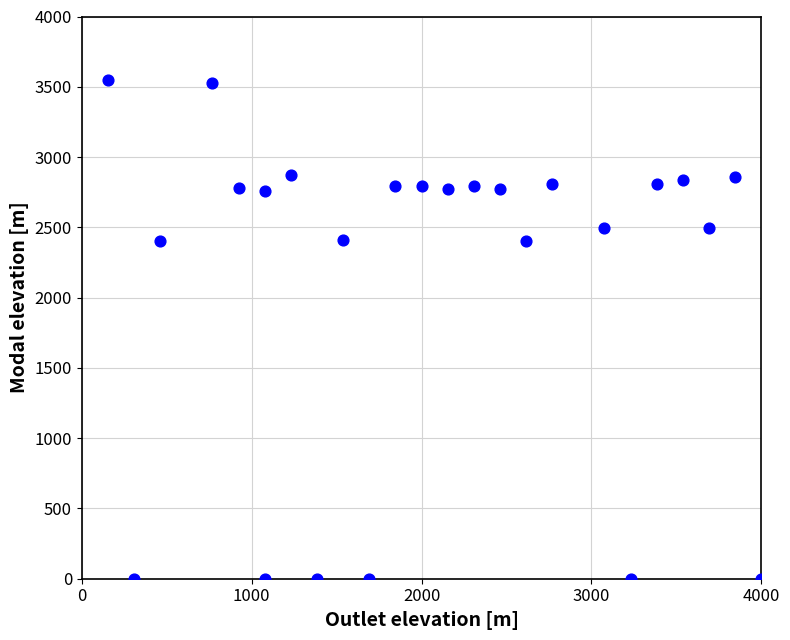

What is the range of X values (max minus min)?

3846.2